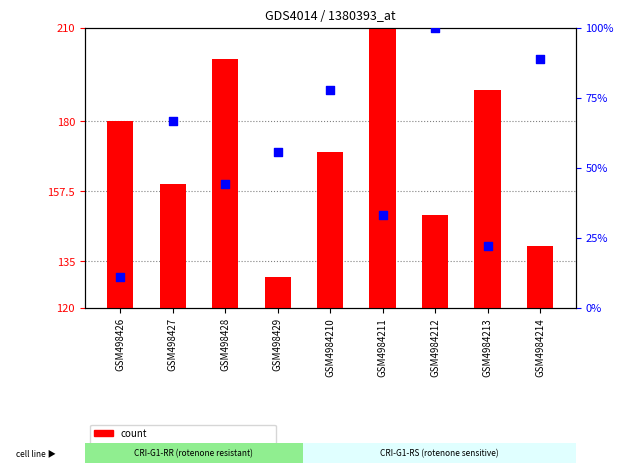

At how many categories does at least one series exceed 178?

4